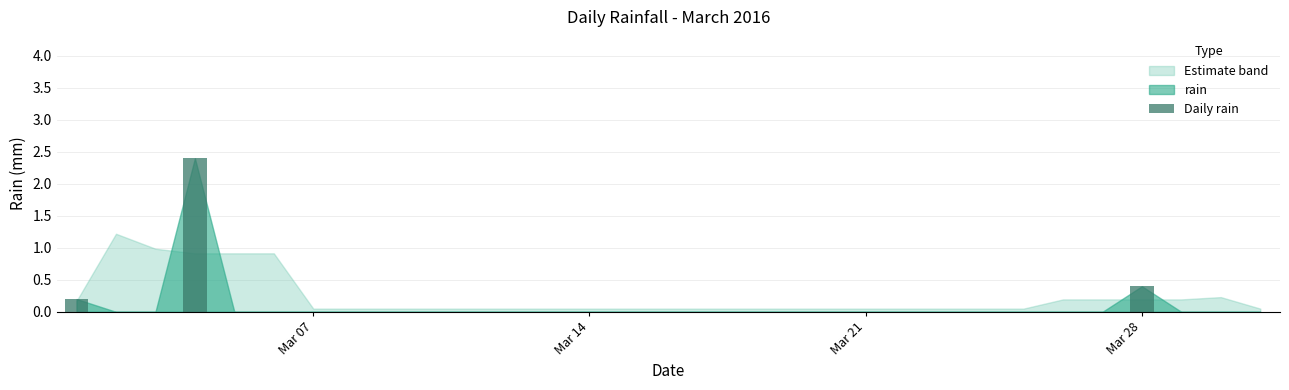

Reading left to right, extract all data points from this chart.

0.2	0.0	0.0	2.4	0.0	0.0	0.0	0.0	0.0	0.0	0.0	0.0	0.0	0.0	0.0	0.0	0.0	0.0	0.0	0.0	0.0	0.0	0.0	0.0	0.0	0.0	0.0	0.4	0.0	0.0	0.0